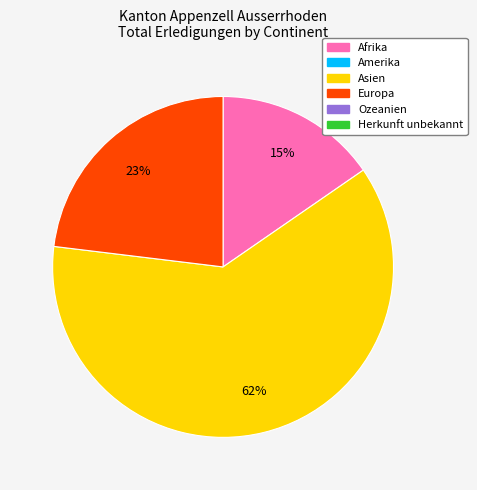

To the nearest percent, what is the average slice percentage?

33%